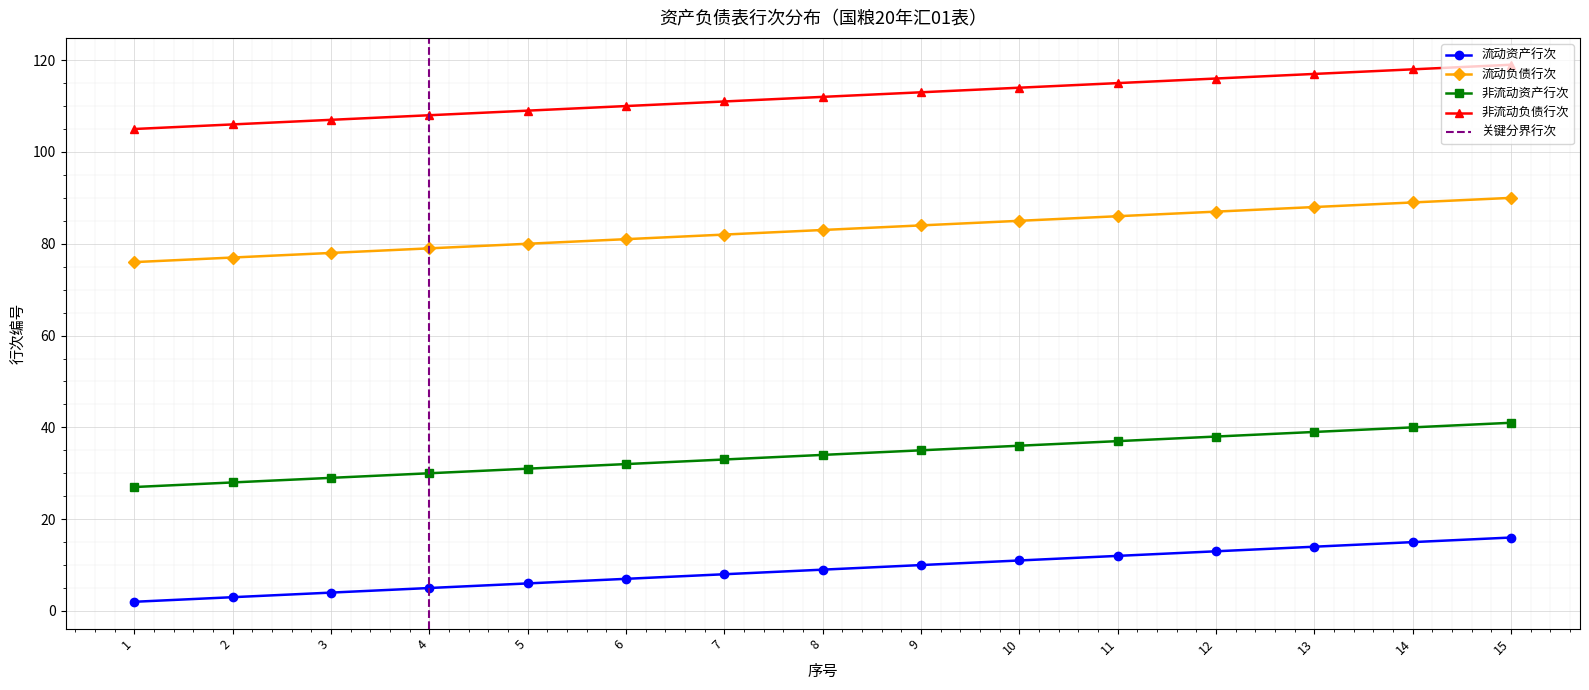

What is the total value across all series at 9?

242